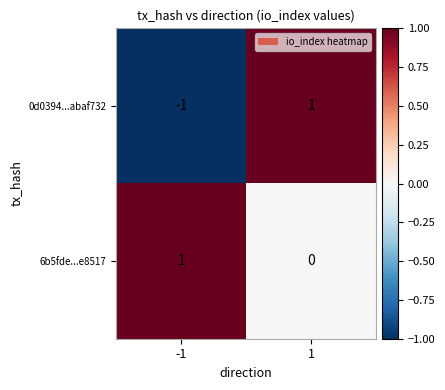

Is the value of 0d0394...abaf732 at -1 greater than the value of 6b5fde...e8517 at -1?

No